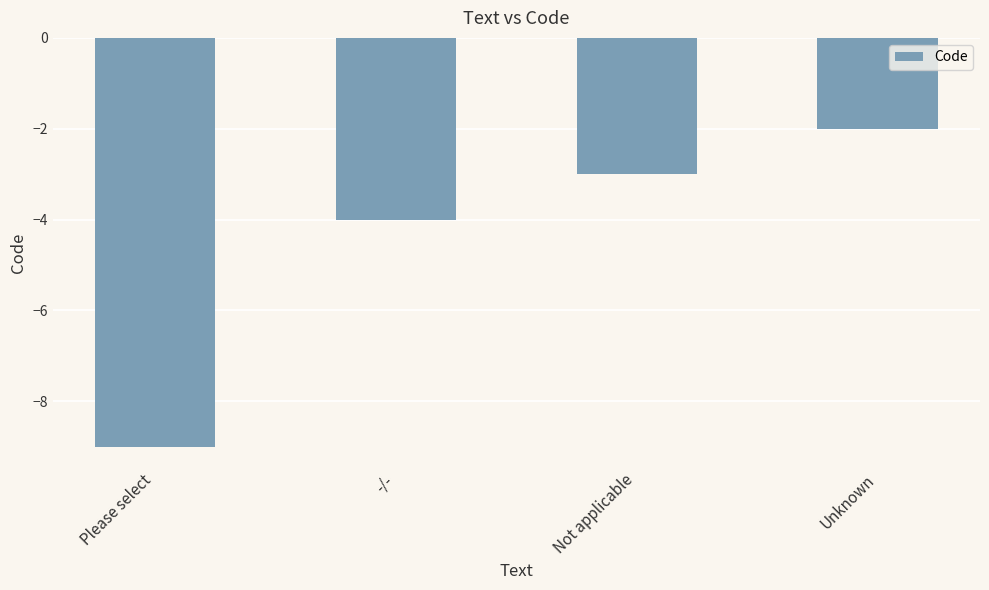

What is the value of the 4th bar from the left?

-2